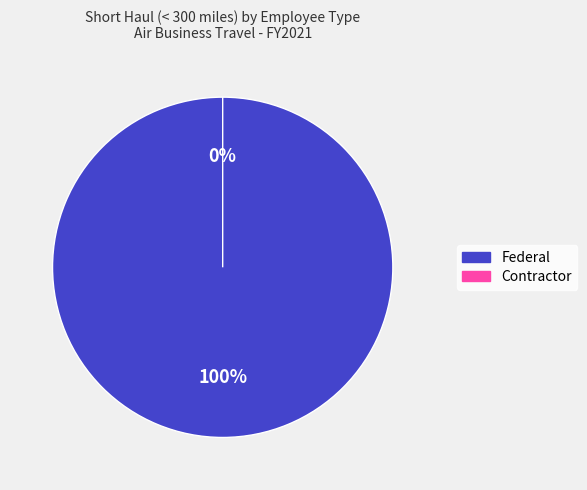

Which slice is the largest?

Federal